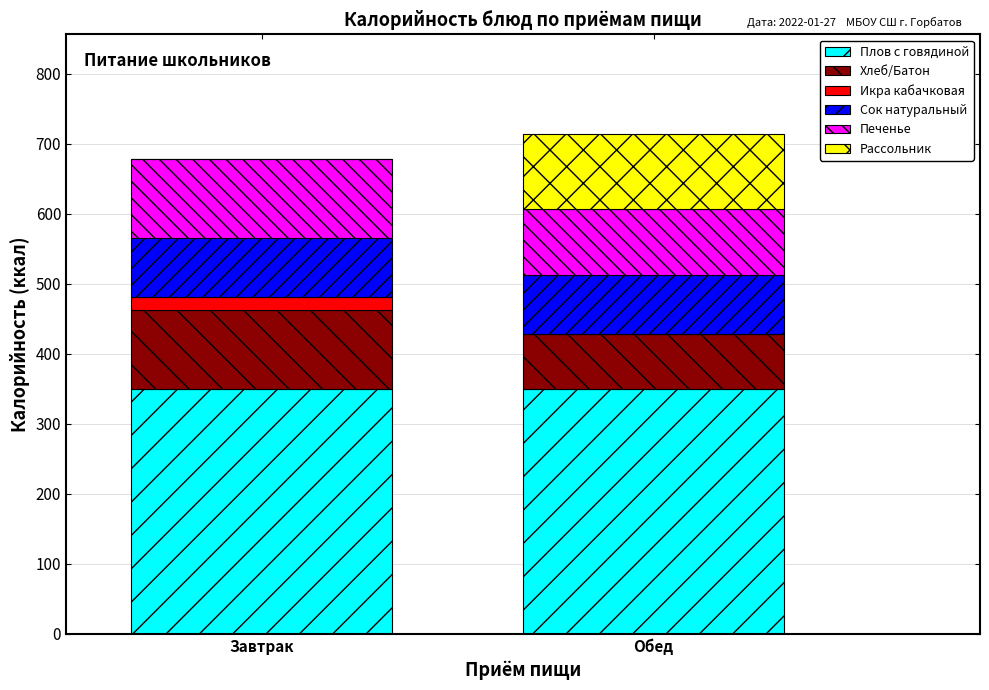

Reading right to left, what are the values for Плов с говядиной?

Обед=349.5	Завтрак=349.5